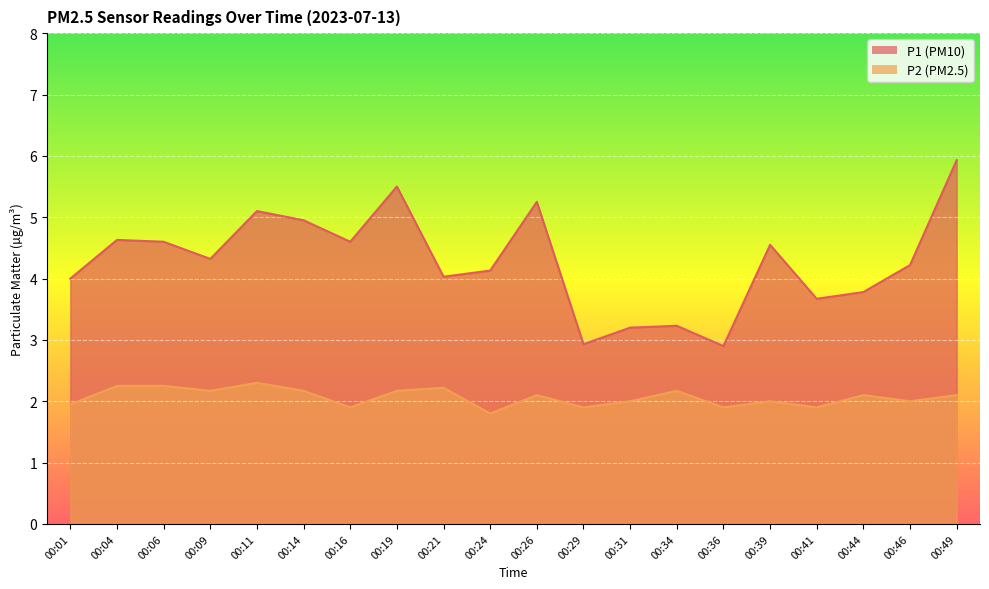

What are all the series names shown in the legend?

P1, P2